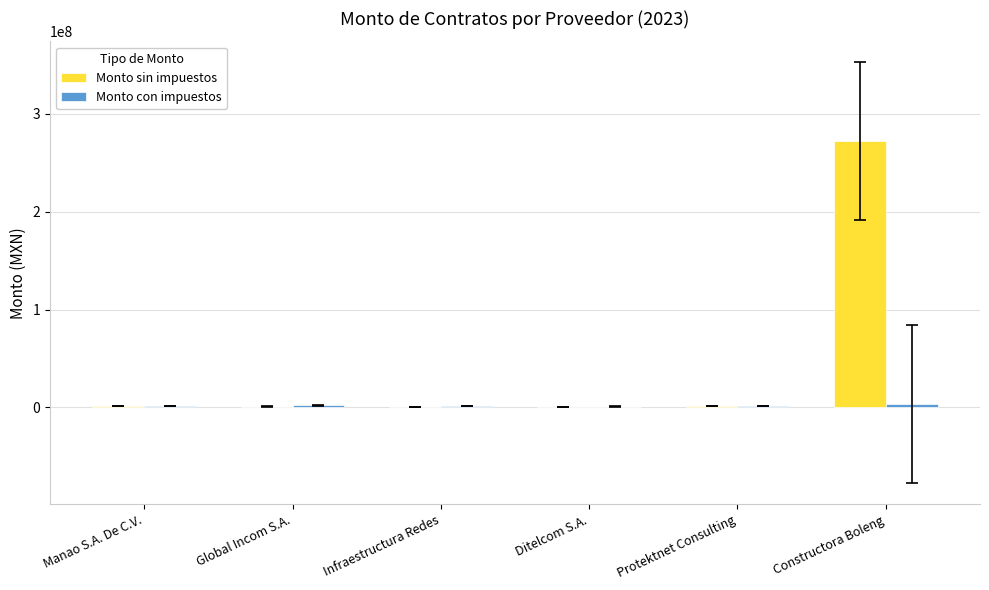

Is it true that Monto sin impuestos equals 990000.0 at Protektnet Consulting?

True